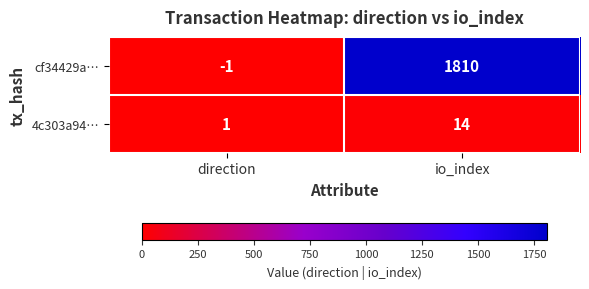

What value does the 4c303a94… series have at io_index, to the nearest 10?

10